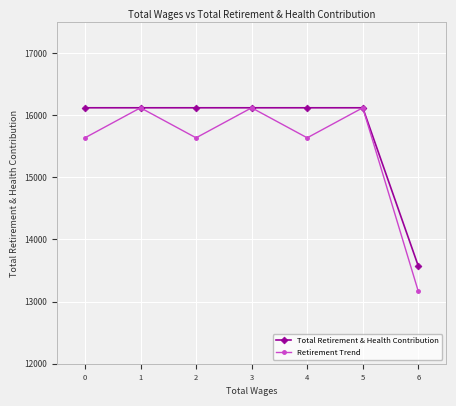

Reading right to left, transcribe all the data shown in this chart.

Total Retirement & Health Contribution: 13571.0	16120.0	16120.0	16120.0	16120.0	16120.0	16120.0
Retirement Trend: 13163.9	16120.0	15636.4	16120.0	15636.4	16120.0	15636.4